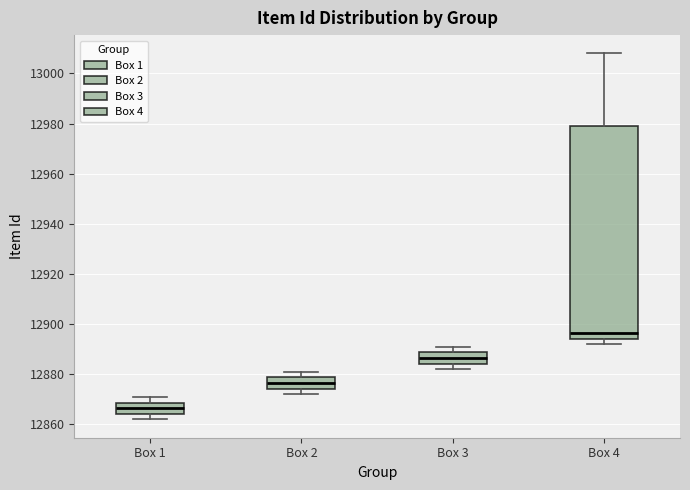

Where does the lower whisker of the box for Box 4 end on the y-axis? The values are not printed on the chart, so give them approximately, as read against the axis.

12892